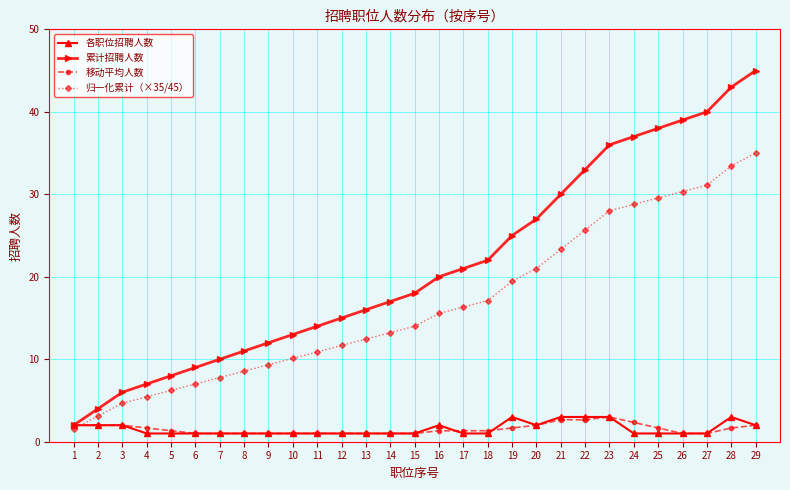

Read the 各职位招聘人数 value at 13.

1.0